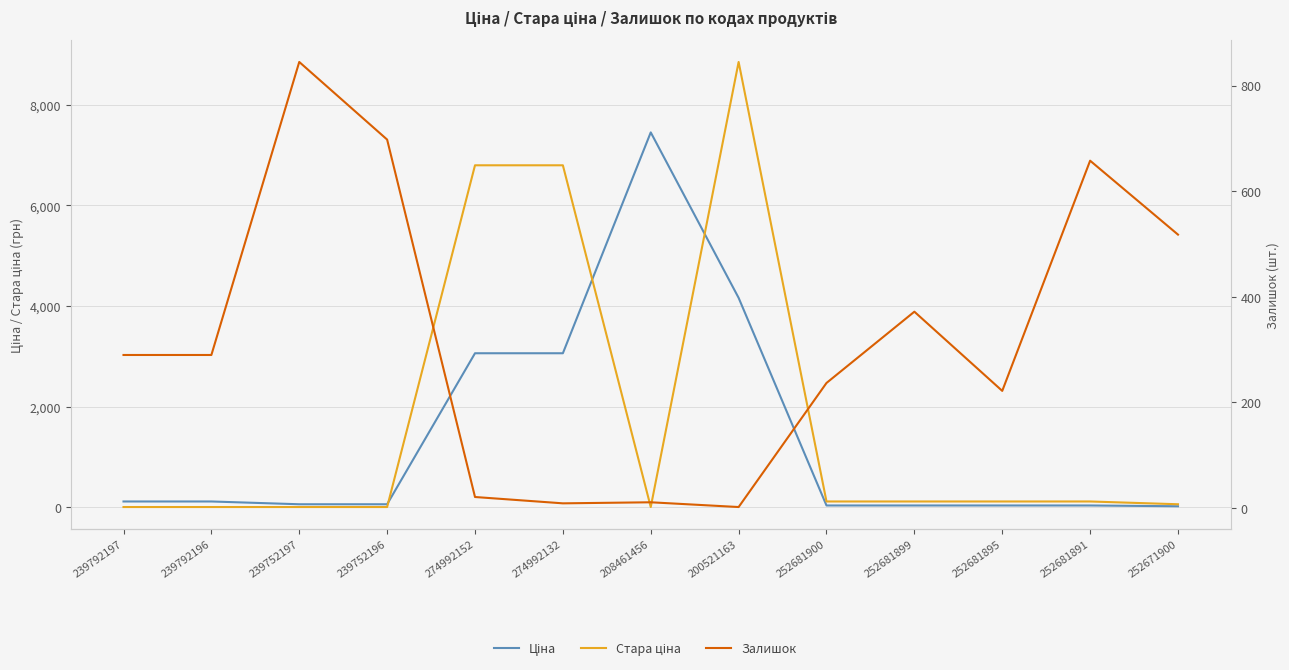

What are all the series names shown in the legend?

Ціна, Стара ціна, Залишок